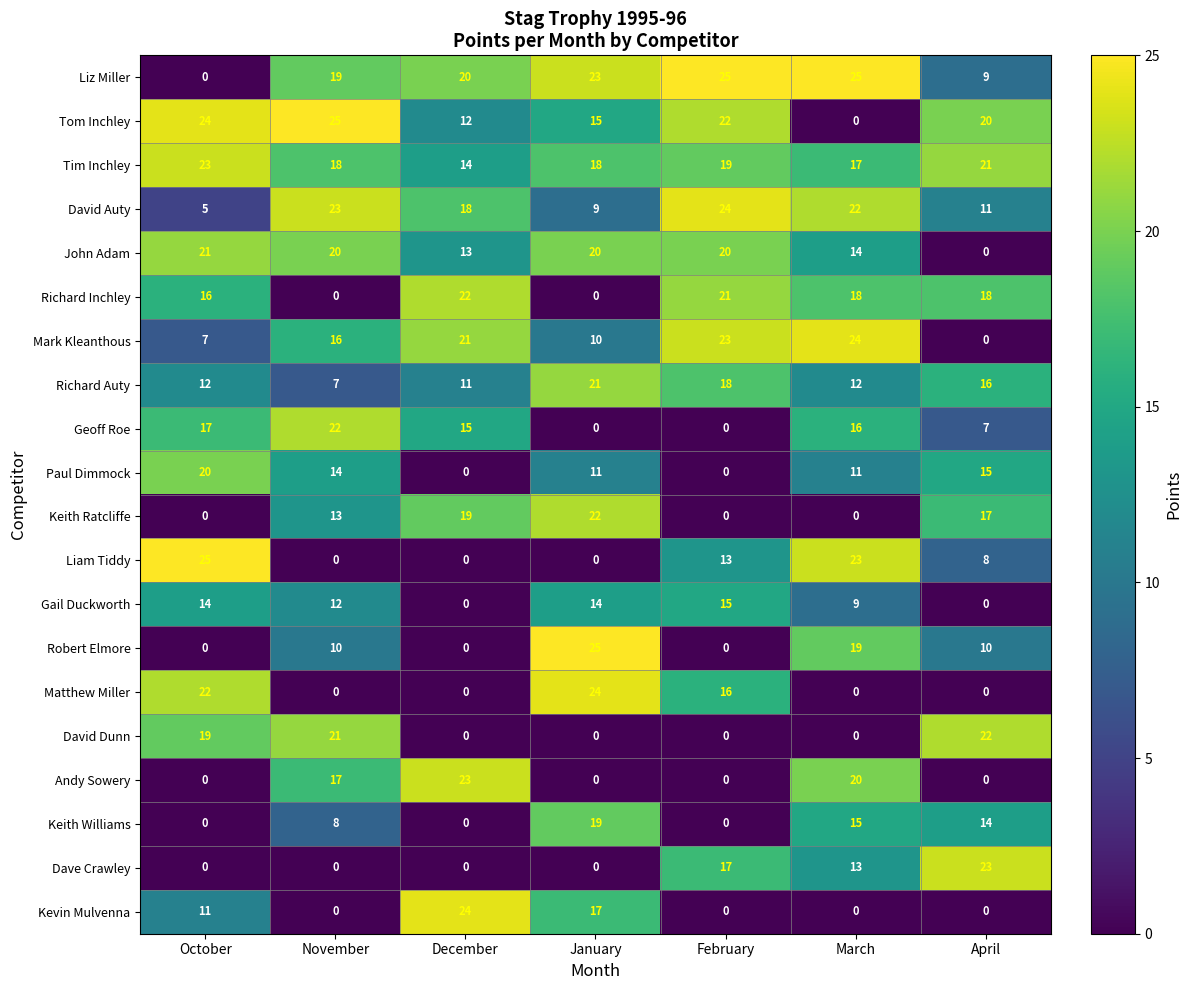

How many series are shown in this chart?

20